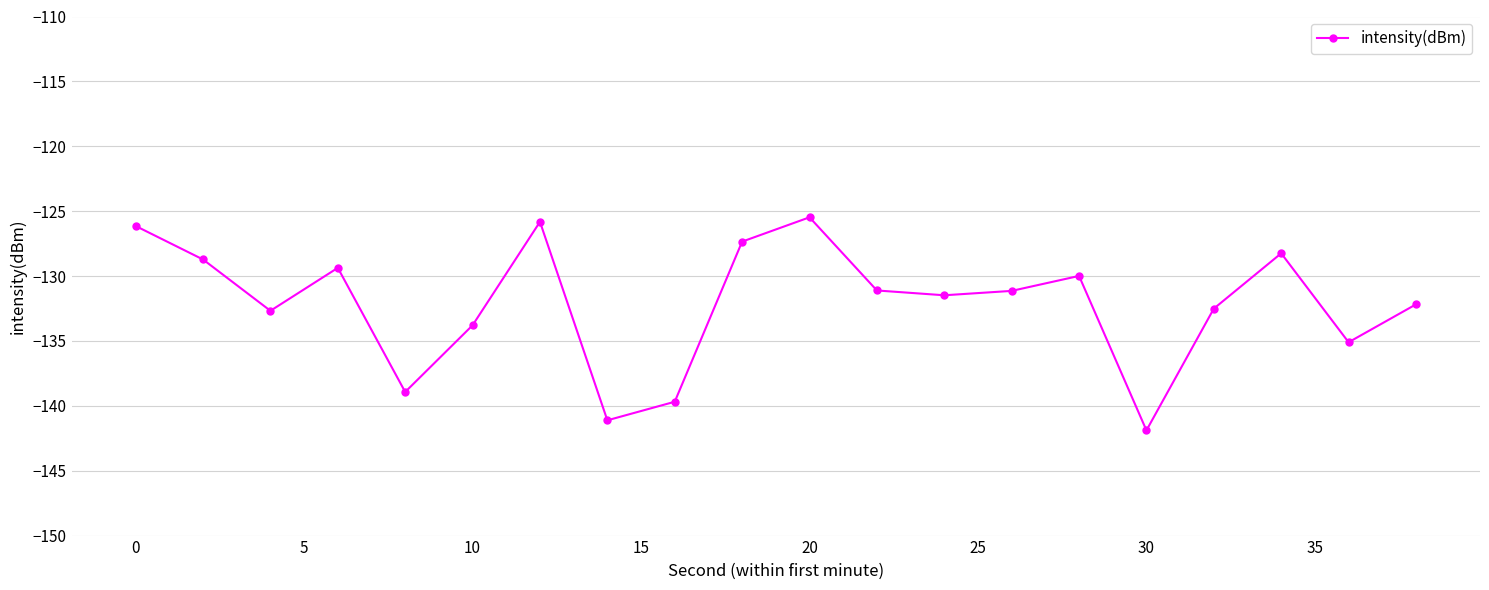

Does the chart have visible grid lines?

Yes